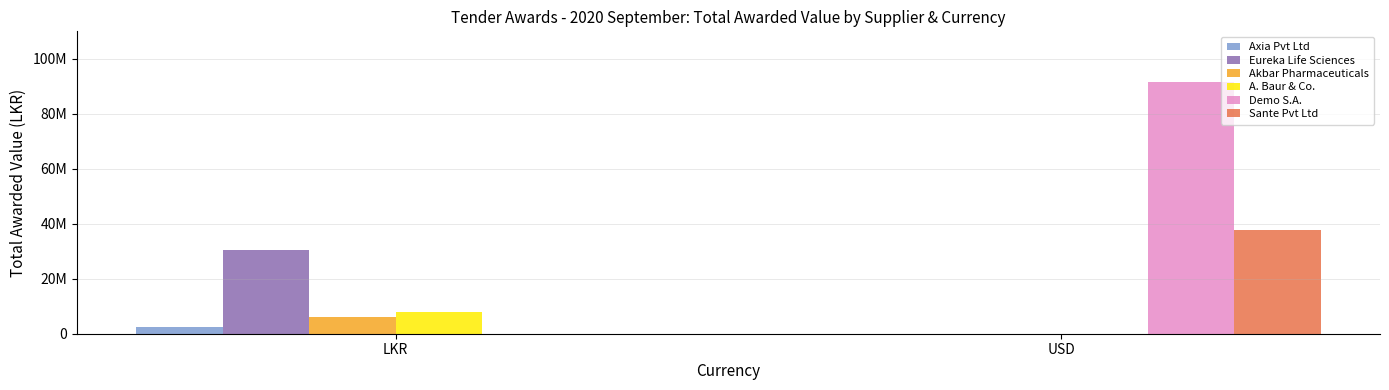

What is the average value of the Demo S.A. series?

45853353